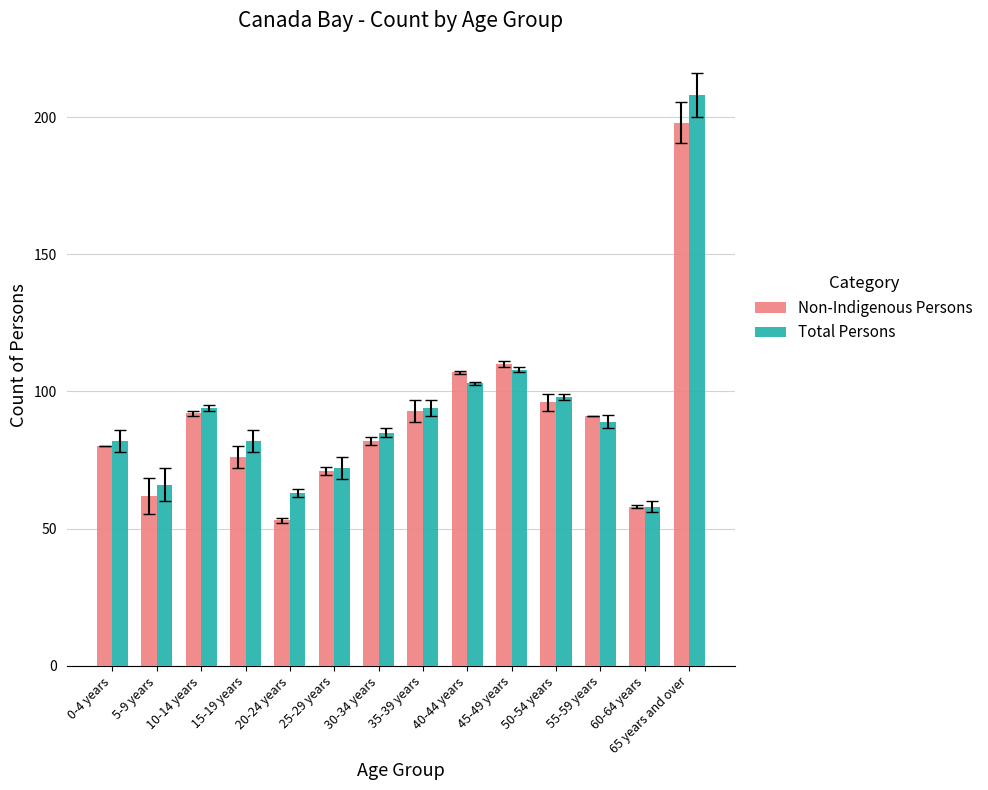

Are the bars horizontal?

No